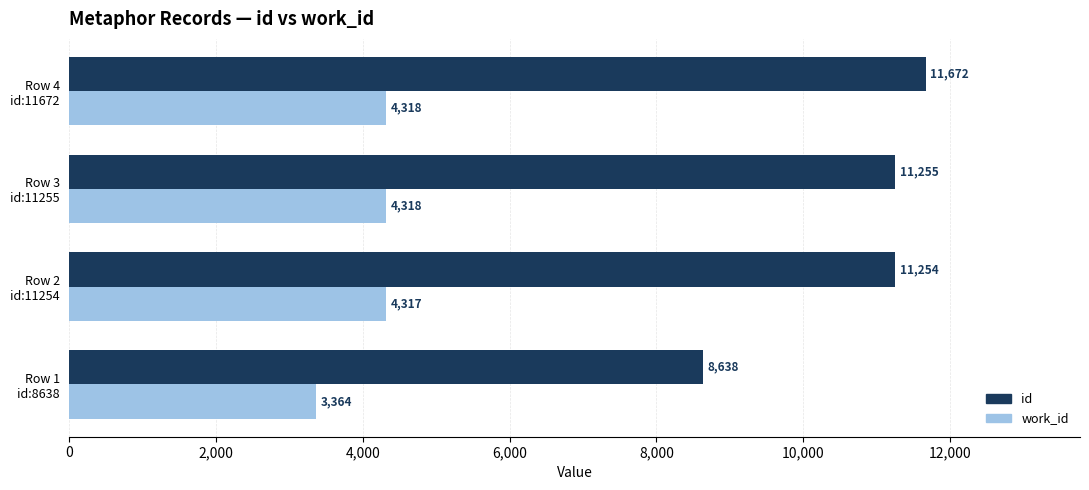

Count the number of data series in this chart.

2